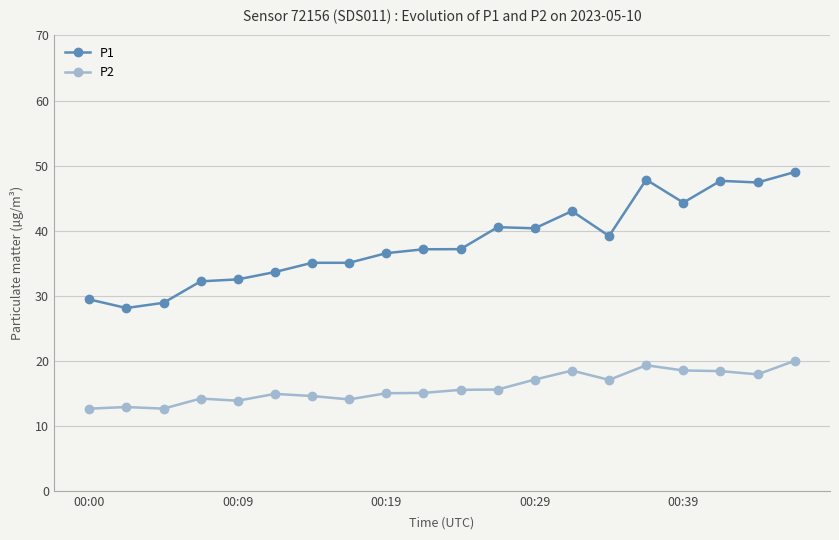

True or false: P1 has more than 0 interior local peaks.

True